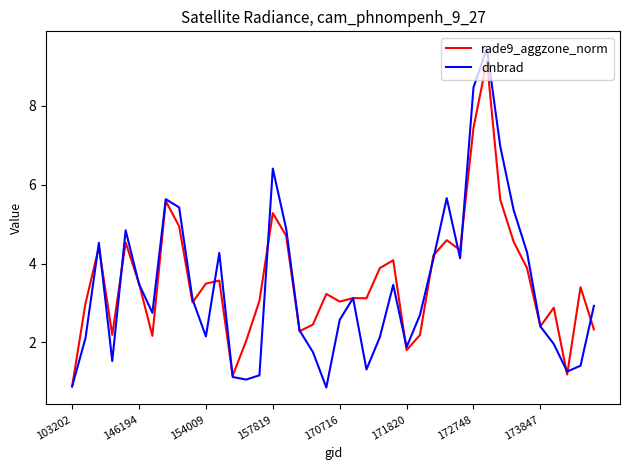

How many values in the dnbrad series are below 2?

12